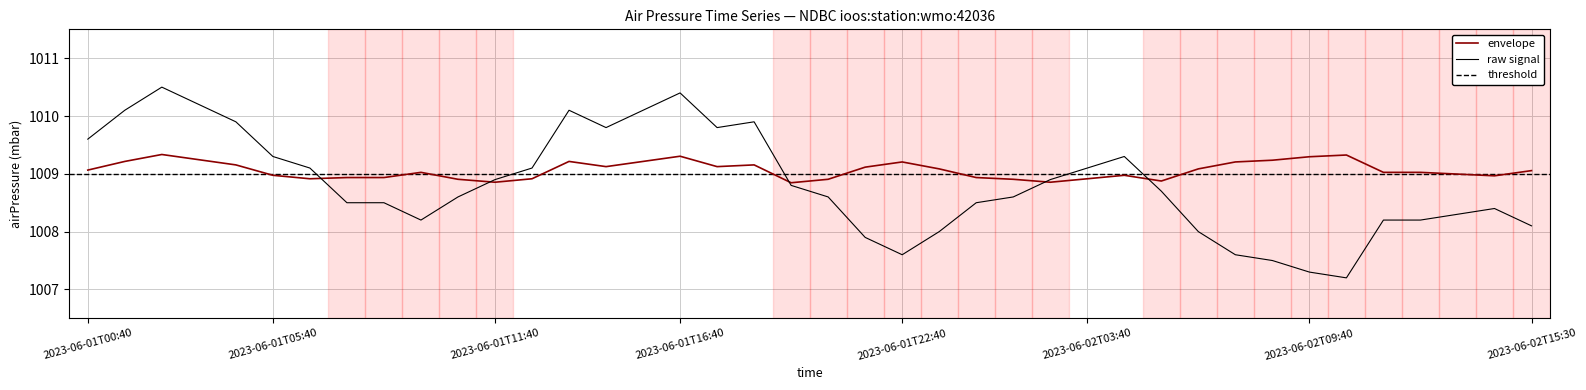

List the labels in order of value, largest first.

2023-06-01T02:40, 2023-06-01T16:40, 2023-06-01T03:40, 2023-06-01T01:40, 2023-06-01T13:40, 2023-06-01T15:40, 2023-06-01T04:40, 2023-06-01T18:40, 2023-06-01T14:40, 2023-06-01T17:40, 2023-06-01T00:40, 2023-06-01T05:40, 2023-06-02T04:40, 2023-06-01T06:30, 2023-06-01T12:40, 2023-06-02T03:40, 2023-06-01T11:40, 2023-06-02T02:40, 2023-06-01T19:40, 2023-06-02T05:40, 2023-06-01T10:40, 2023-06-01T20:40, 2023-06-02T01:40, 2023-06-01T07:30, 2023-06-01T08:40, 2023-06-02T00:10, 2023-06-02T14:30, 2023-06-02T13:40, 2023-06-01T09:40, 2023-06-02T11:40, 2023-06-02T12:40, 2023-06-02T15:30, 2023-06-01T23:20, 2023-06-02T06:40, 2023-06-01T21:40, 2023-06-01T22:40, 2023-06-02T07:40, 2023-06-02T08:40, 2023-06-02T09:40, 2023-06-02T10:40